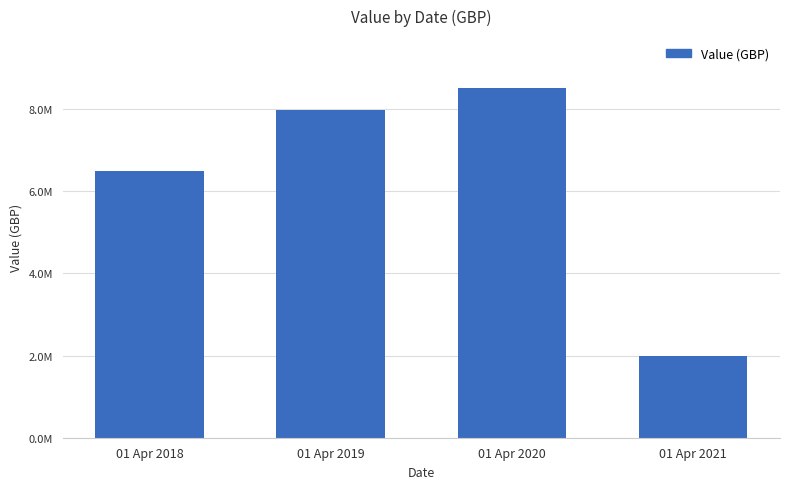

Rank the categories by value from lowest to highest.

01 Apr 2021, 01 Apr 2018, 01 Apr 2019, 01 Apr 2020